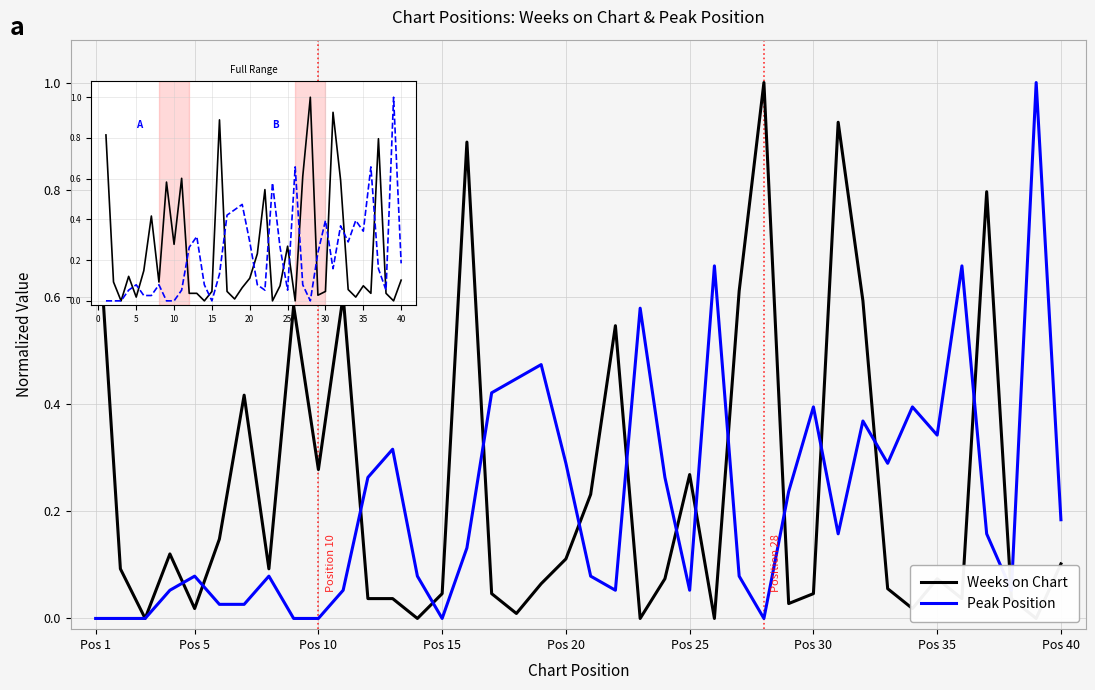

What is the greatest value displayed?

1.0